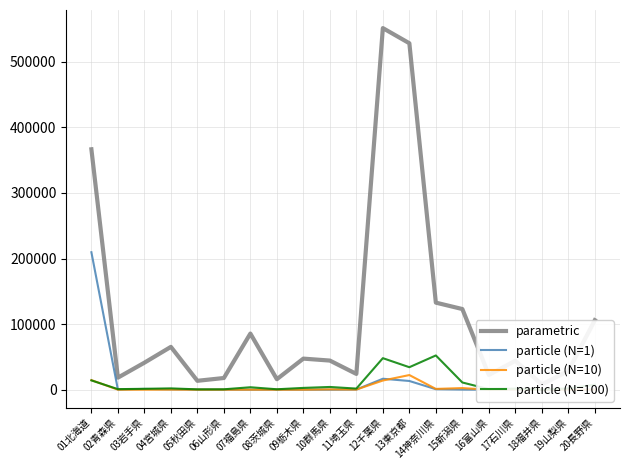

True or false: parametric and particle (N=10) cross at least once.

False